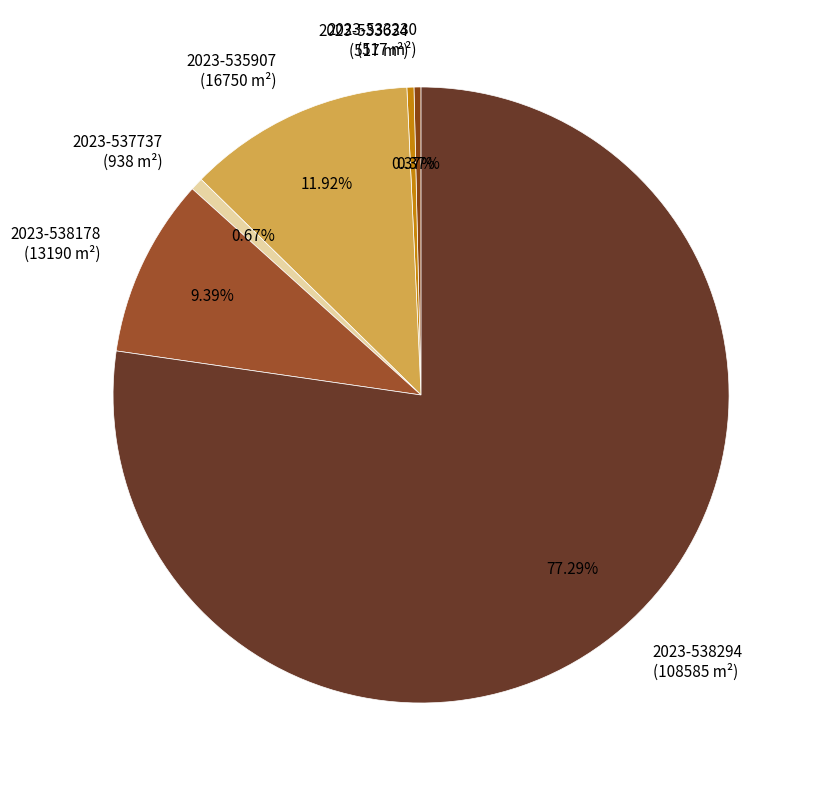

What is the ratio of the value at 2023-538178 to the value at 2023-535907?

0.8